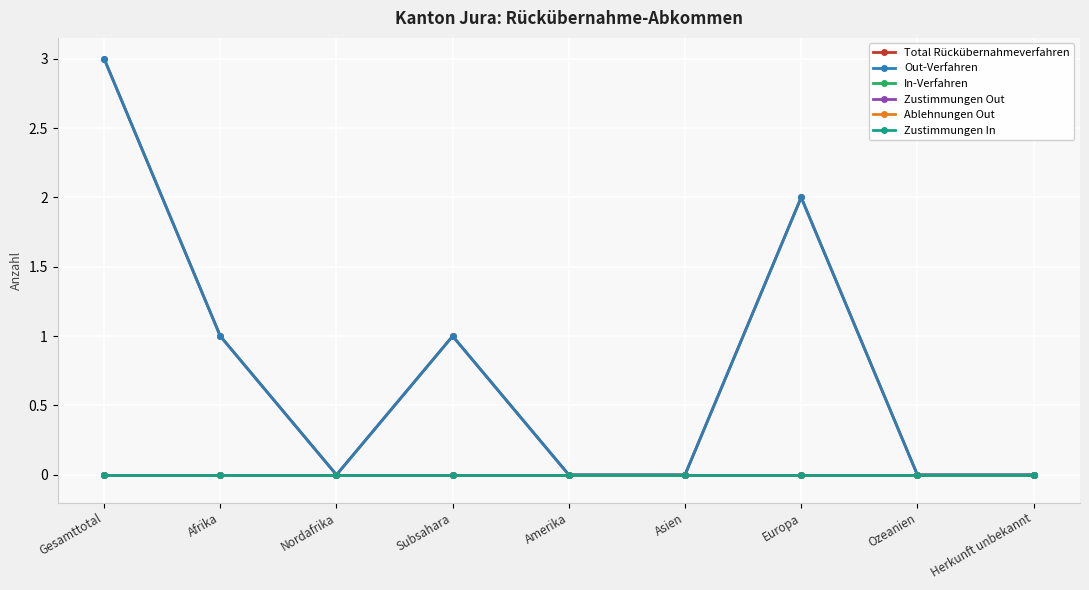

What is the label of the 3rd point from the right?

Europa